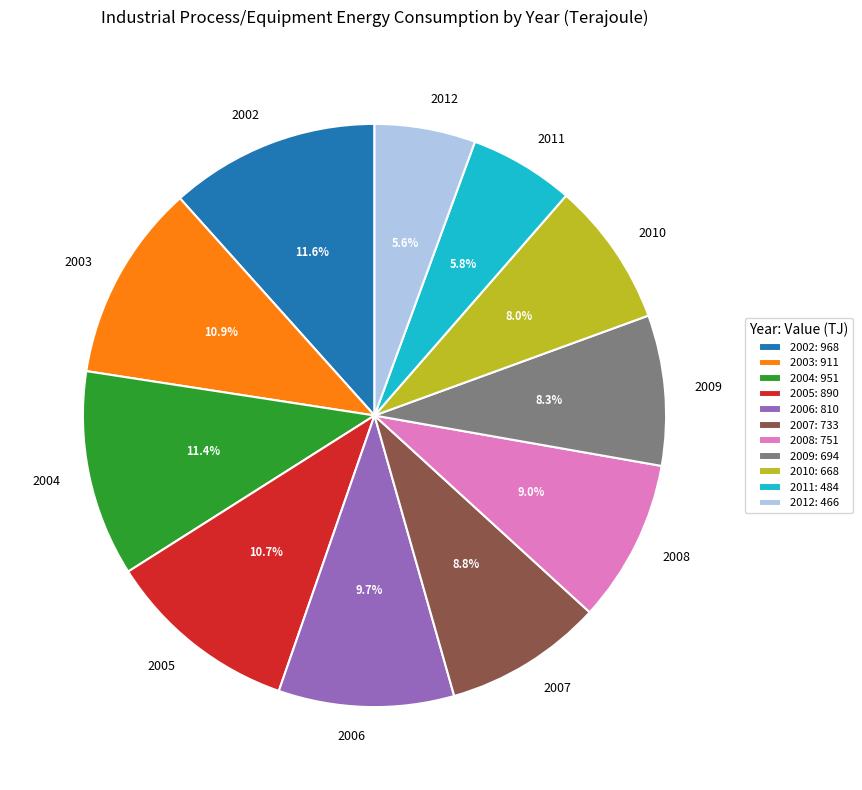

Combined, what portion of the pie is 2008 and 2010?

17.0%